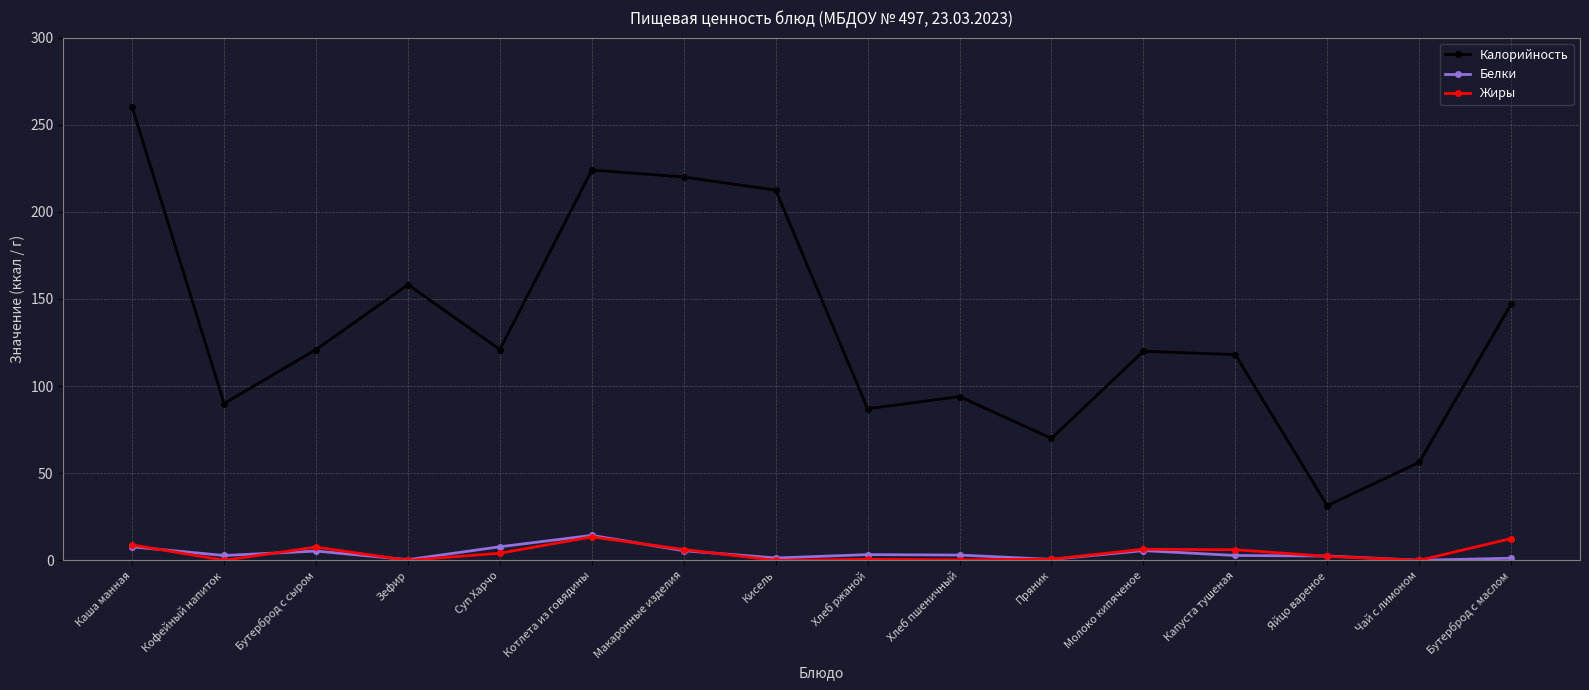

What is the total value across all series at Суп Харчо?

132.9